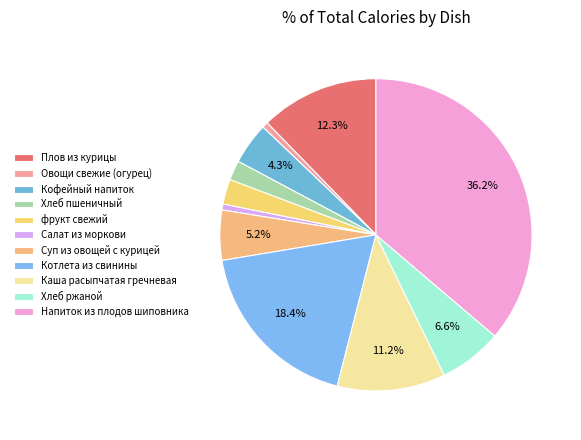

To the nearest percent, what percentage of the pie is фрукт свежий?

3%